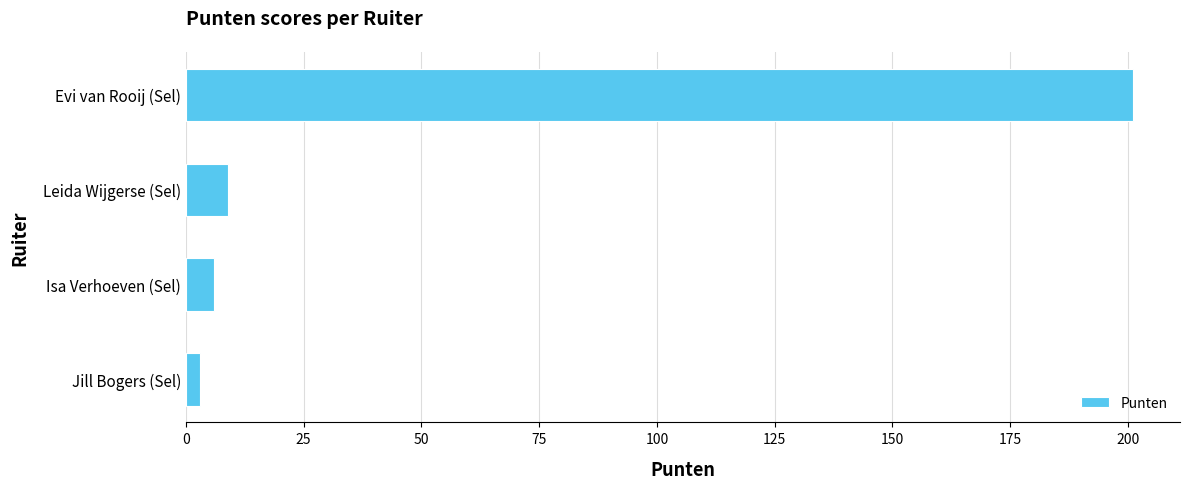

Which has a higher value, Jill Bogers (Sel) or Leida Wijgerse (Sel)?

Leida Wijgerse (Sel)